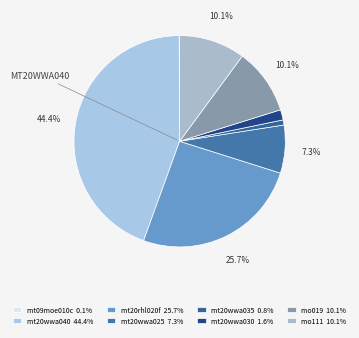

What is the largest slice in the pie chart?

mt20wwa040